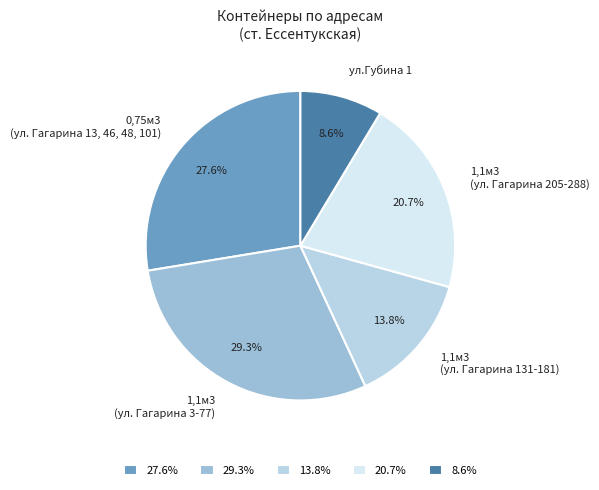

Between 0,75м3 (ул. Гагарина 13, 46, 48, 101) and 1,1м3 (ул. Гагарина 131-181), which is larger?

0,75м3 (ул. Гагарина 13, 46, 48, 101)